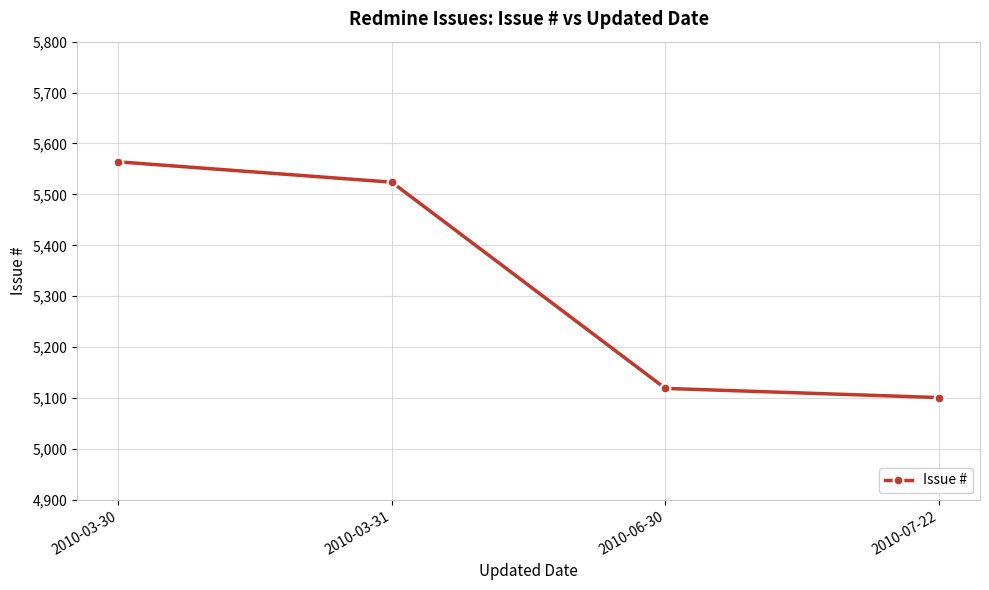

Reading left to right, transcribe all the data shown in this chart.

5564	5524	5119	5101